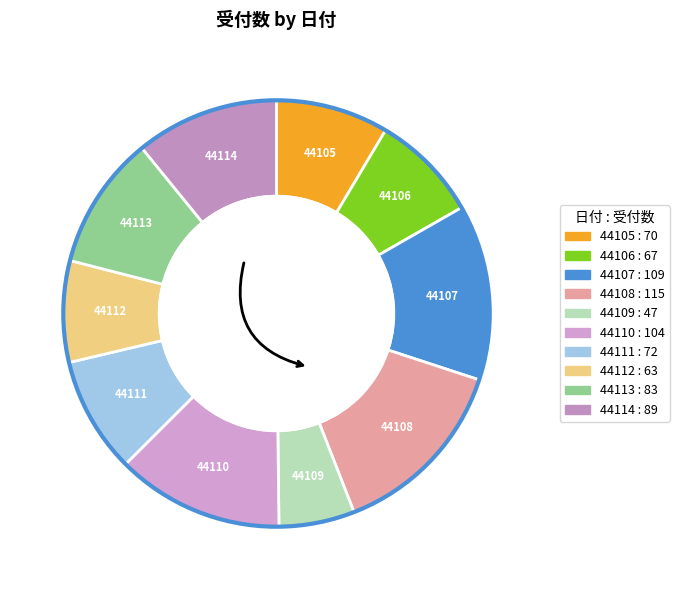

What is the smallest slice in the pie chart?

44109